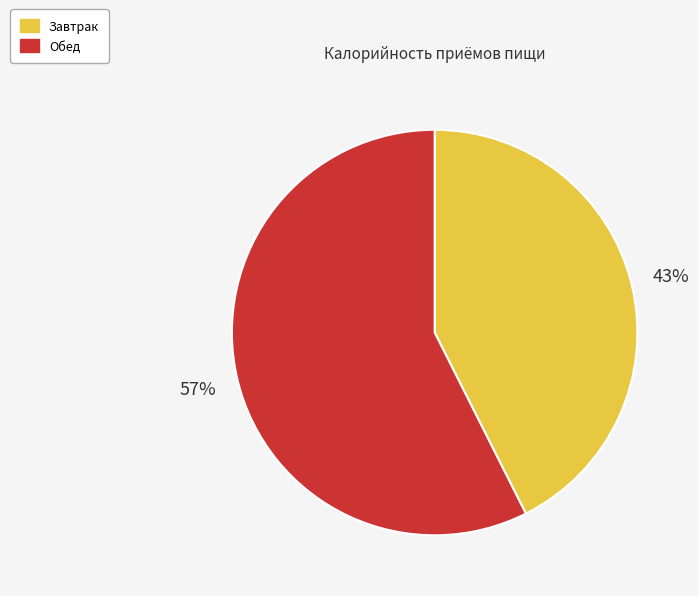

What is the largest slice in the pie chart?

Обед